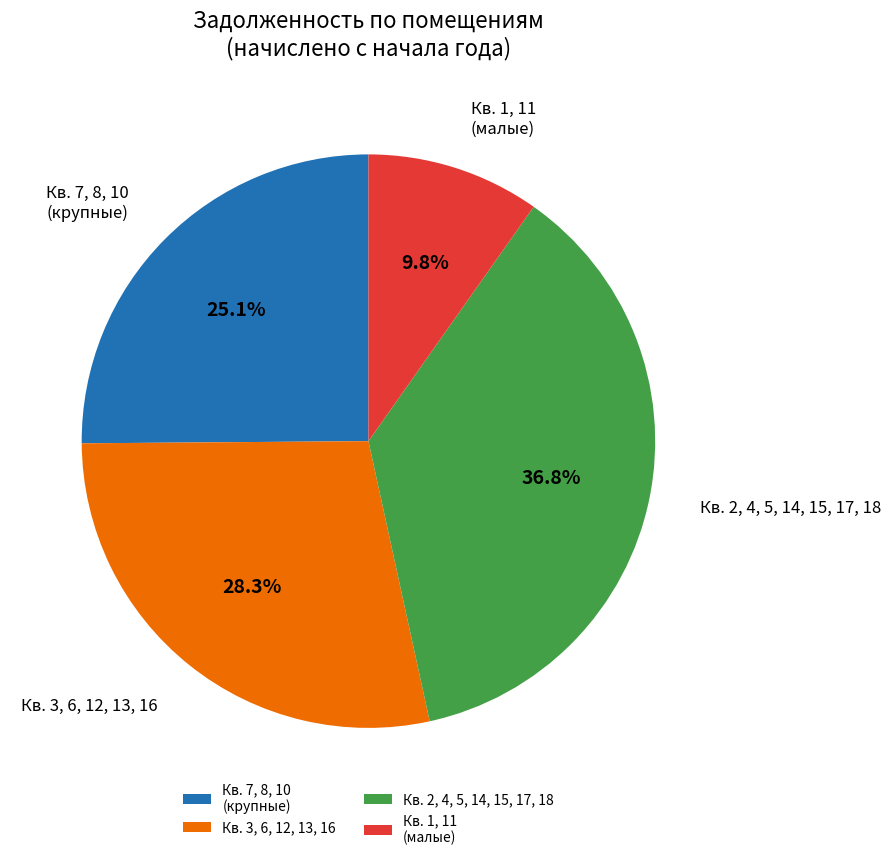

How many segments does this pie chart have?

4